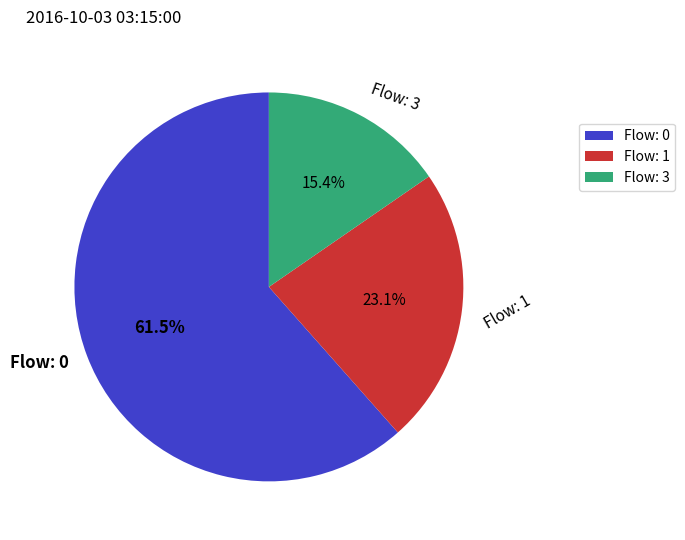

What is the largest slice in the pie chart?

Flow: 0